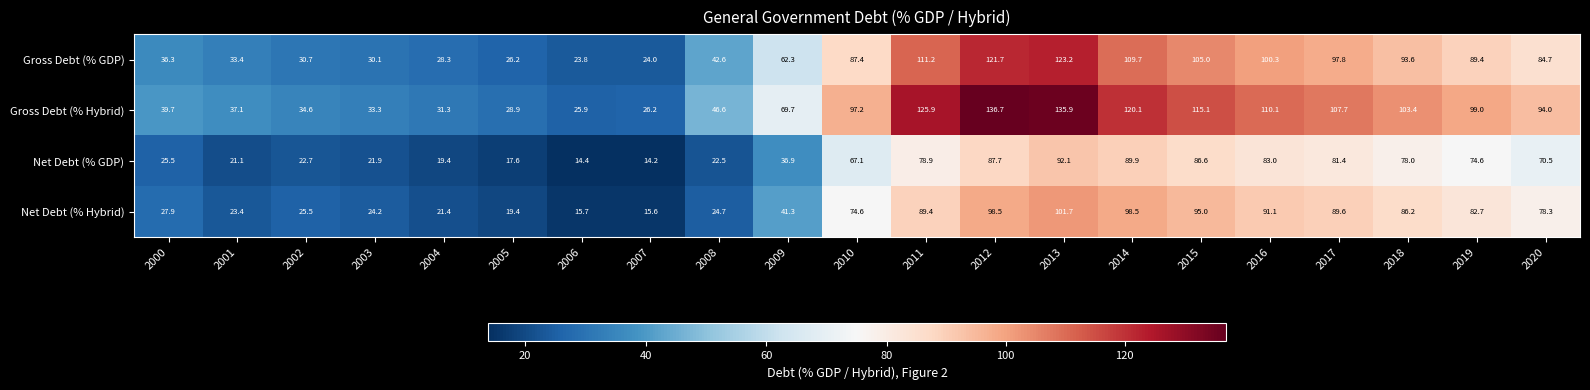

Where is Net Debt (% Hybrid) nearest to the value 58?

2010